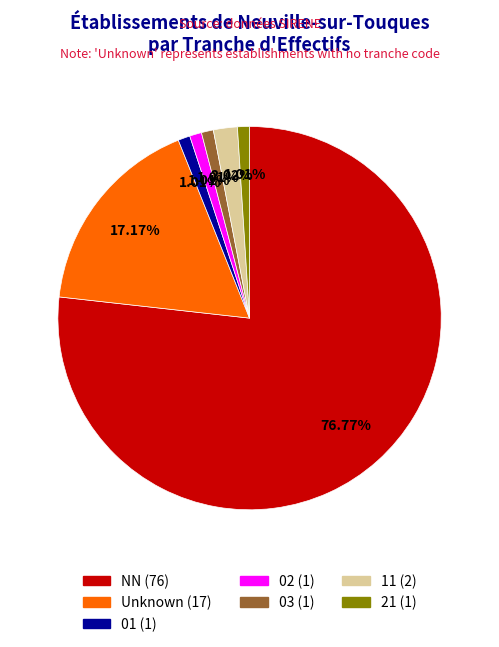

Does any single category account for the majority?

Yes